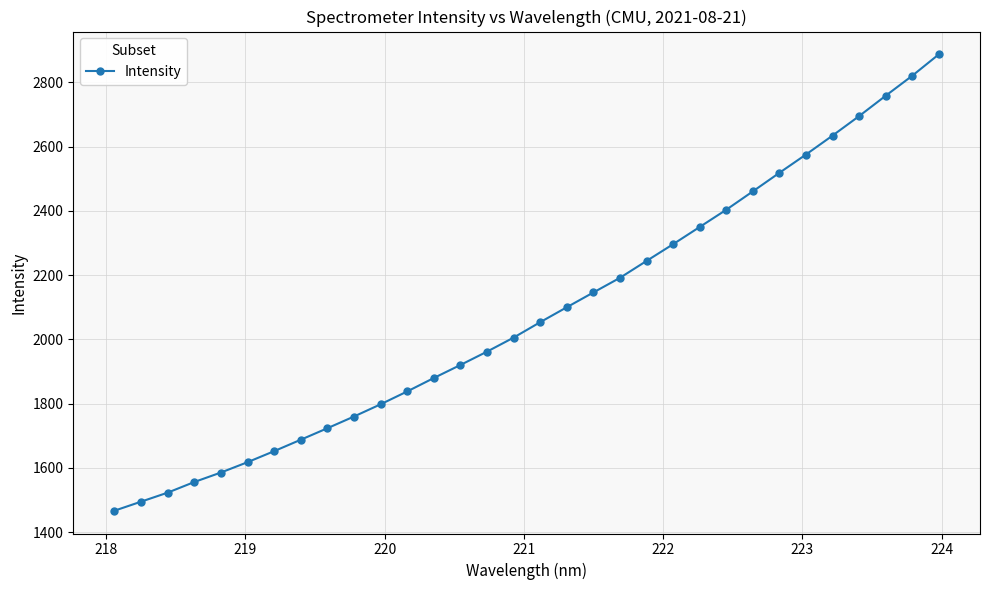

What is the difference between the maximum and minimum values?

1420.0